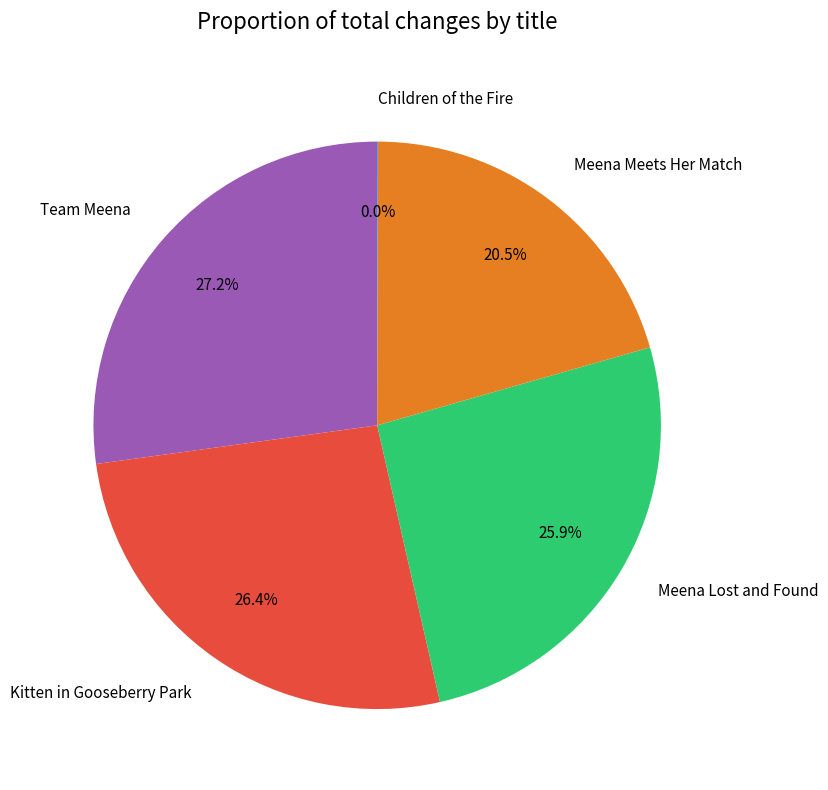

Between Team Meena and Meena Meets Her Match, which is larger?

Team Meena